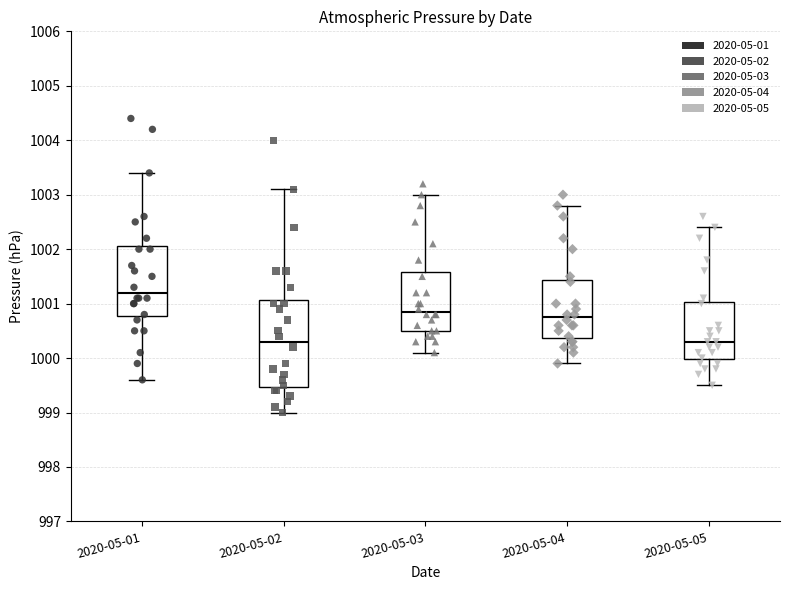

Reading left to right, read every box against the y-axis: the position of its median line, the range the box covers, and the ends of its whiskers. The values are not printed on the chart, so give them approximately, as read against the axis.

2020-05-01: median 1001.2, box 1000.8 to 1002.1, whiskers 999.6 to 1003.4
2020-05-02: median 1000.3, box 999.5 to 1001.1, whiskers 999.0 to 1003.1
2020-05-03: median 1000.9, box 1000.5 to 1001.6, whiskers 1000.1 to 1003.0
2020-05-04: median 1000.8, box 1000.4 to 1001.4, whiskers 999.9 to 1002.8
2020-05-05: median 1000.3, box 1000.0 to 1001.0, whiskers 999.5 to 1002.4